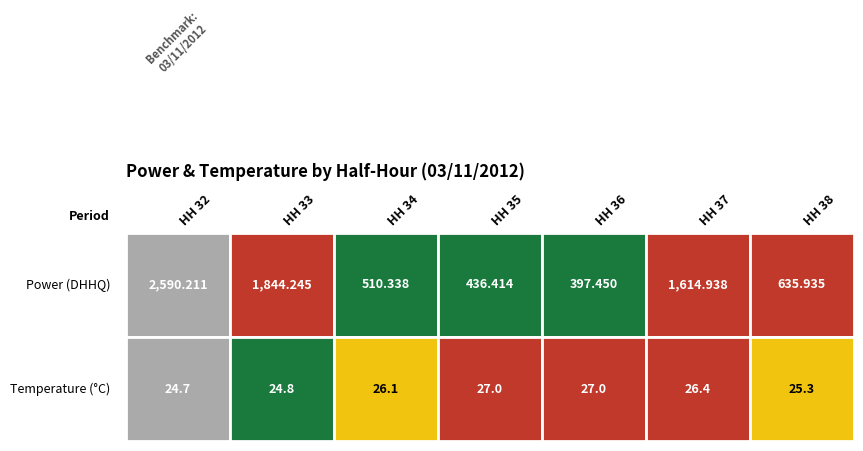

True or false: HH 36 has a value of 42.2 at 1.

False